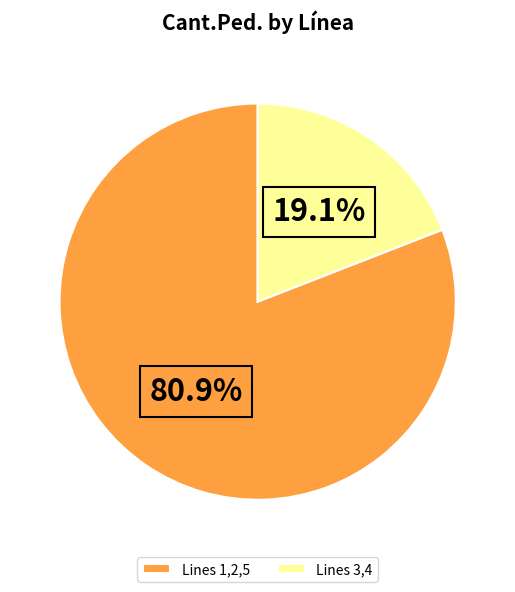

What is the ratio of the value at Lines 1,2,5 to the value at Lines 3,4?

4.2